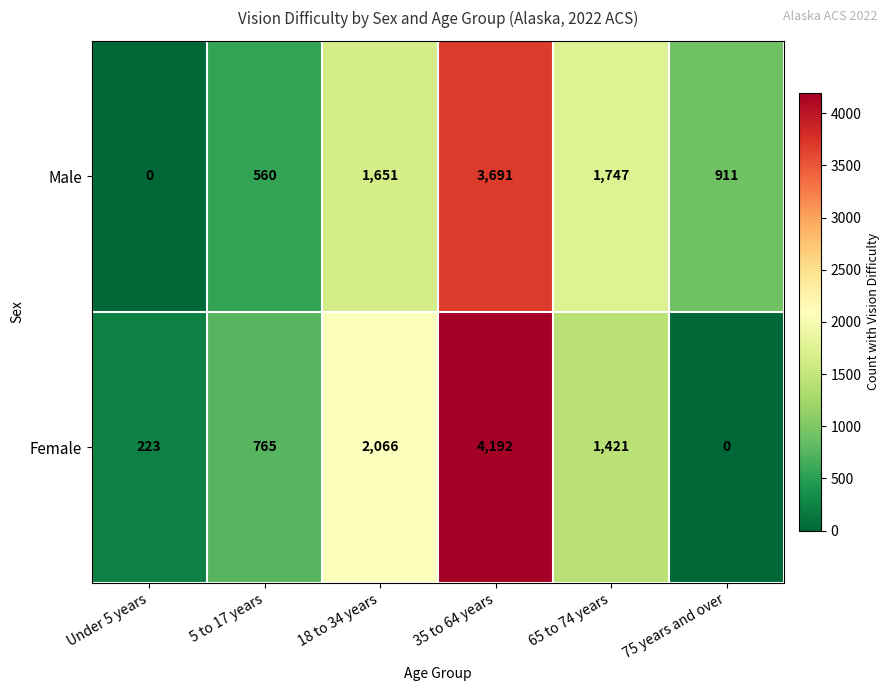

What is the average value of the Male series?

1427